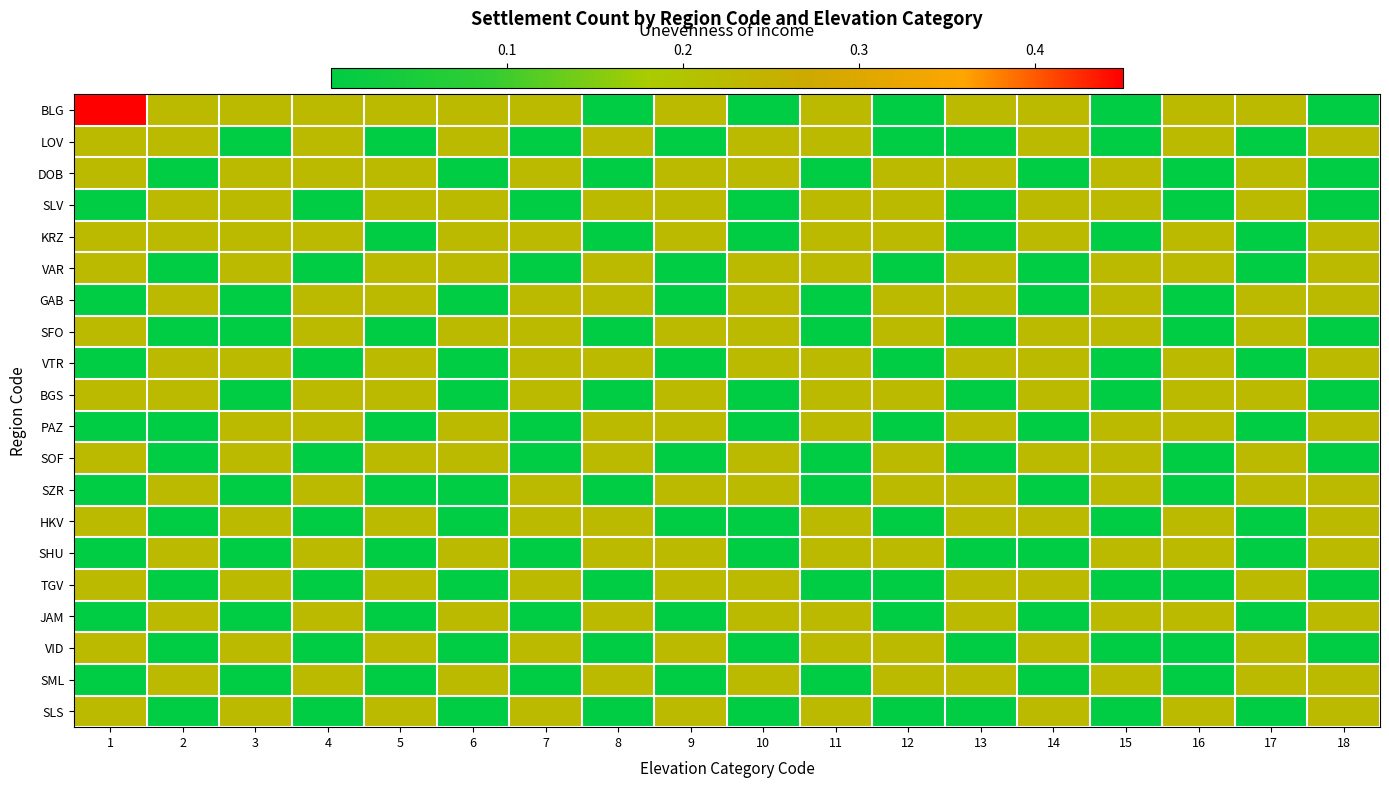

Reading left to right, transcribe all the data shown in this chart.

BLG: 1=0.5	2=0.2	3=0.2	4=0.2	5=0.2	6=0.2	7=0.2	8=0.0	9=0.2	10=0.0	11=0.2	12=0.0	13=0.2	14=0.2	15=0.0	16=0.2	17=0.2	18=0.0
LOV: 1=0.2	2=0.2	3=0.0	4=0.2	5=0.0	6=0.2	7=0.0	8=0.2	9=0.0	10=0.2	11=0.2	12=0.0	13=0.0	14=0.2	15=0.0	16=0.2	17=0.0	18=0.2
DOB: 1=0.2	2=0.0	3=0.2	4=0.2	5=0.2	6=0.0	7=0.2	8=0.0	9=0.2	10=0.2	11=0.0	12=0.2	13=0.2	14=0.0	15=0.2	16=0.0	17=0.2	18=0.0
SLV: 1=0.0	2=0.2	3=0.2	4=0.0	5=0.2	6=0.2	7=0.0	8=0.2	9=0.2	10=0.0	11=0.2	12=0.2	13=0.0	14=0.2	15=0.2	16=0.0	17=0.2	18=0.0
KRZ: 1=0.2	2=0.2	3=0.2	4=0.2	5=0.0	6=0.2	7=0.2	8=0.0	9=0.2	10=0.0	11=0.2	12=0.2	13=0.0	14=0.2	15=0.0	16=0.2	17=0.0	18=0.2
VAR: 1=0.2	2=0.0	3=0.2	4=0.0	5=0.2	6=0.2	7=0.0	8=0.2	9=0.0	10=0.2	11=0.2	12=0.0	13=0.2	14=0.0	15=0.2	16=0.2	17=0.0	18=0.2
GAB: 1=0.0	2=0.2	3=0.0	4=0.2	5=0.2	6=0.0	7=0.2	8=0.2	9=0.0	10=0.2	11=0.0	12=0.2	13=0.2	14=0.0	15=0.2	16=0.0	17=0.2	18=0.2
SFO: 1=0.2	2=0.0	3=0.0	4=0.2	5=0.0	6=0.2	7=0.2	8=0.0	9=0.2	10=0.2	11=0.0	12=0.2	13=0.0	14=0.2	15=0.2	16=0.0	17=0.2	18=0.0
VTR: 1=0.0	2=0.2	3=0.2	4=0.0	5=0.2	6=0.0	7=0.2	8=0.2	9=0.0	10=0.2	11=0.2	12=0.0	13=0.2	14=0.2	15=0.0	16=0.2	17=0.0	18=0.2
BGS: 1=0.2	2=0.2	3=0.0	4=0.2	5=0.2	6=0.0	7=0.2	8=0.0	9=0.2	10=0.0	11=0.2	12=0.2	13=0.0	14=0.2	15=0.0	16=0.2	17=0.2	18=0.0
PAZ: 1=0.0	2=0.0	3=0.2	4=0.2	5=0.0	6=0.2	7=0.0	8=0.2	9=0.2	10=0.0	11=0.2	12=0.0	13=0.2	14=0.0	15=0.2	16=0.2	17=0.0	18=0.2
SOF: 1=0.2	2=0.0	3=0.2	4=0.0	5=0.2	6=0.2	7=0.0	8=0.2	9=0.0	10=0.2	11=0.0	12=0.2	13=0.0	14=0.2	15=0.2	16=0.0	17=0.2	18=0.0
SZR: 1=0.0	2=0.2	3=0.0	4=0.2	5=0.0	6=0.0	7=0.2	8=0.0	9=0.2	10=0.2	11=0.0	12=0.2	13=0.2	14=0.0	15=0.2	16=0.0	17=0.2	18=0.2
HKV: 1=0.2	2=0.0	3=0.2	4=0.0	5=0.2	6=0.0	7=0.2	8=0.2	9=0.0	10=0.0	11=0.2	12=0.0	13=0.2	14=0.2	15=0.0	16=0.2	17=0.0	18=0.2
SHU: 1=0.0	2=0.2	3=0.0	4=0.2	5=0.0	6=0.2	7=0.0	8=0.2	9=0.2	10=0.0	11=0.2	12=0.2	13=0.0	14=0.0	15=0.2	16=0.2	17=0.0	18=0.2
TGV: 1=0.2	2=0.0	3=0.2	4=0.0	5=0.2	6=0.0	7=0.2	8=0.0	9=0.2	10=0.2	11=0.0	12=0.0	13=0.2	14=0.2	15=0.0	16=0.0	17=0.2	18=0.0
JAM: 1=0.0	2=0.2	3=0.0	4=0.2	5=0.0	6=0.2	7=0.0	8=0.2	9=0.0	10=0.2	11=0.2	12=0.0	13=0.2	14=0.0	15=0.2	16=0.2	17=0.0	18=0.2
VID: 1=0.2	2=0.0	3=0.2	4=0.0	5=0.2	6=0.0	7=0.2	8=0.0	9=0.2	10=0.0	11=0.2	12=0.2	13=0.0	14=0.2	15=0.0	16=0.0	17=0.2	18=0.0
SML: 1=0.0	2=0.2	3=0.0	4=0.2	5=0.0	6=0.2	7=0.0	8=0.2	9=0.0	10=0.2	11=0.0	12=0.2	13=0.2	14=0.0	15=0.2	16=0.0	17=0.2	18=0.2
SLS: 1=0.2	2=0.0	3=0.2	4=0.0	5=0.2	6=0.0	7=0.2	8=0.0	9=0.2	10=0.0	11=0.2	12=0.0	13=0.0	14=0.2	15=0.0	16=0.2	17=0.0	18=0.2